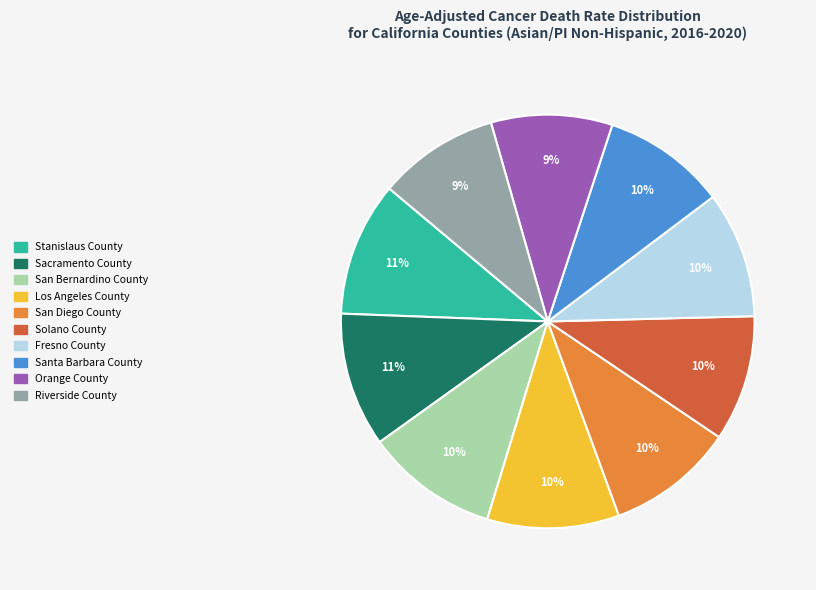

Do Santa Barbara County and Fresno County together represent more than half of the pie?

No